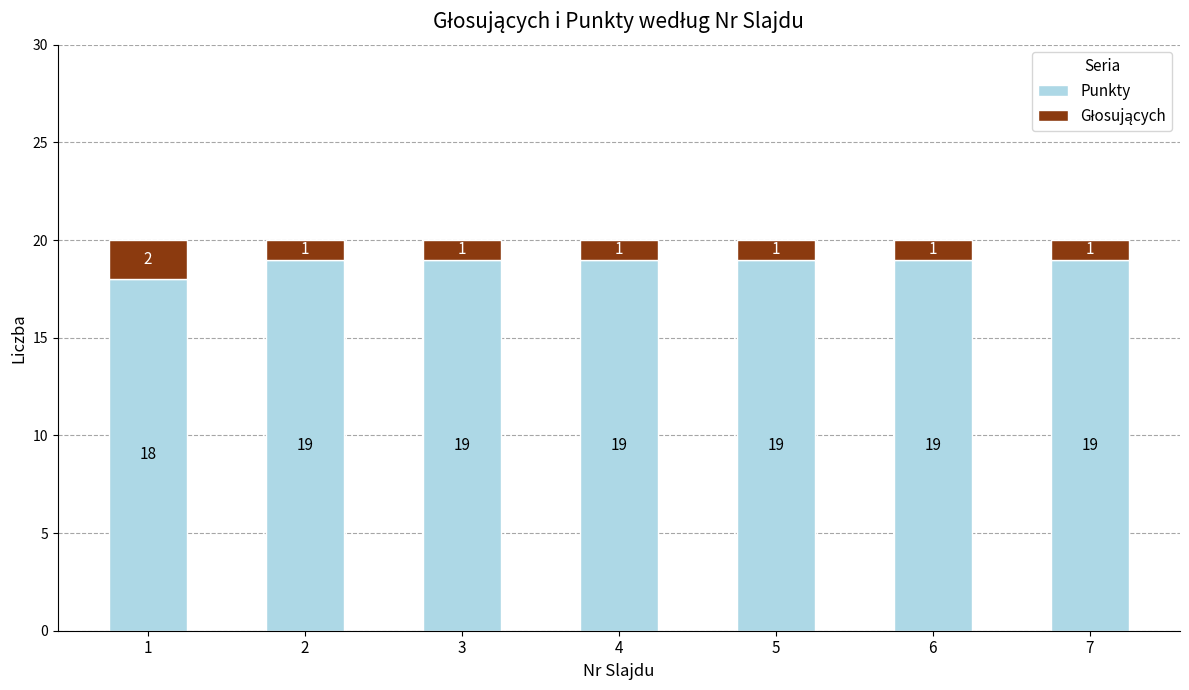

What is the total value across all series at 3?

20